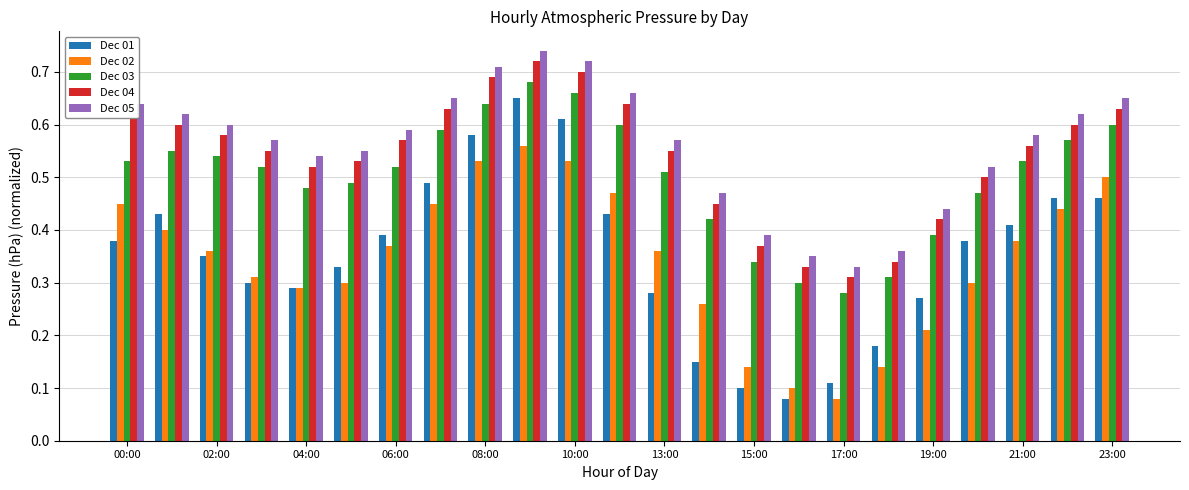

How many Dec 02 values are between 0 and 1?

23